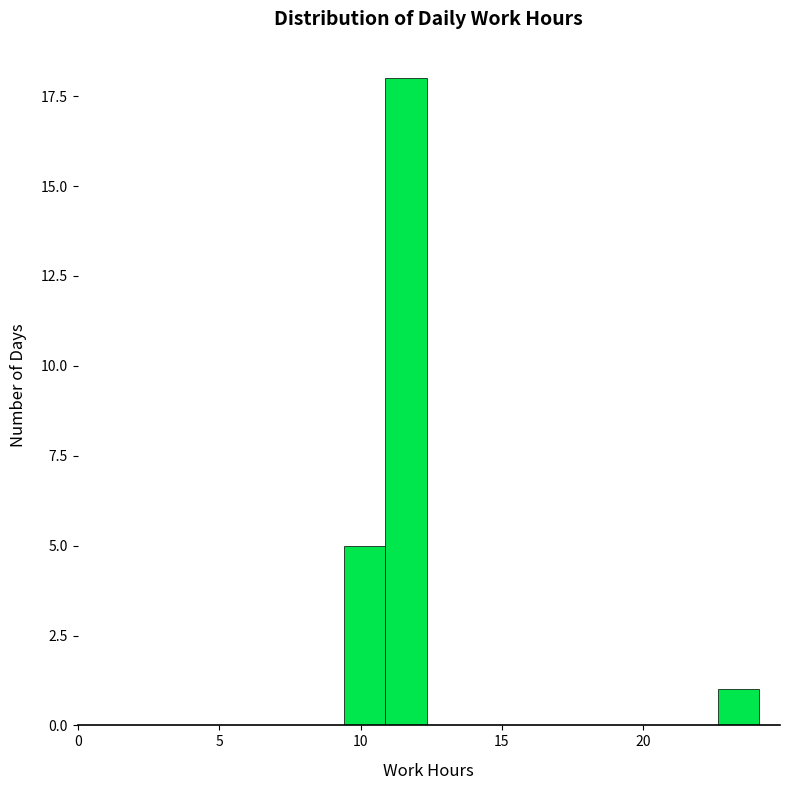

Read against the x-axis, roughly where is the centre of the tallest bar?

11.5